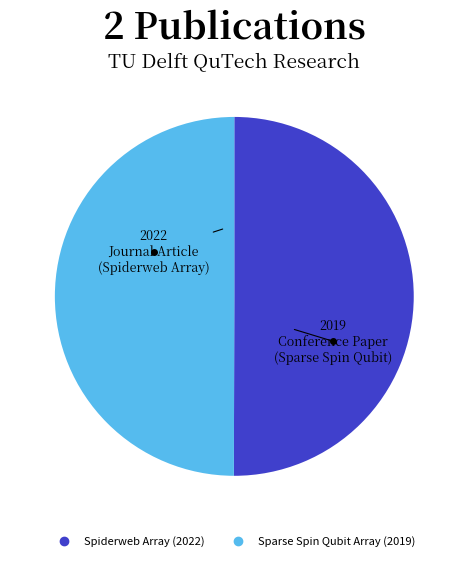

The Spiderweb Array (2022) slice represents 50% of the pie. True or false?

True